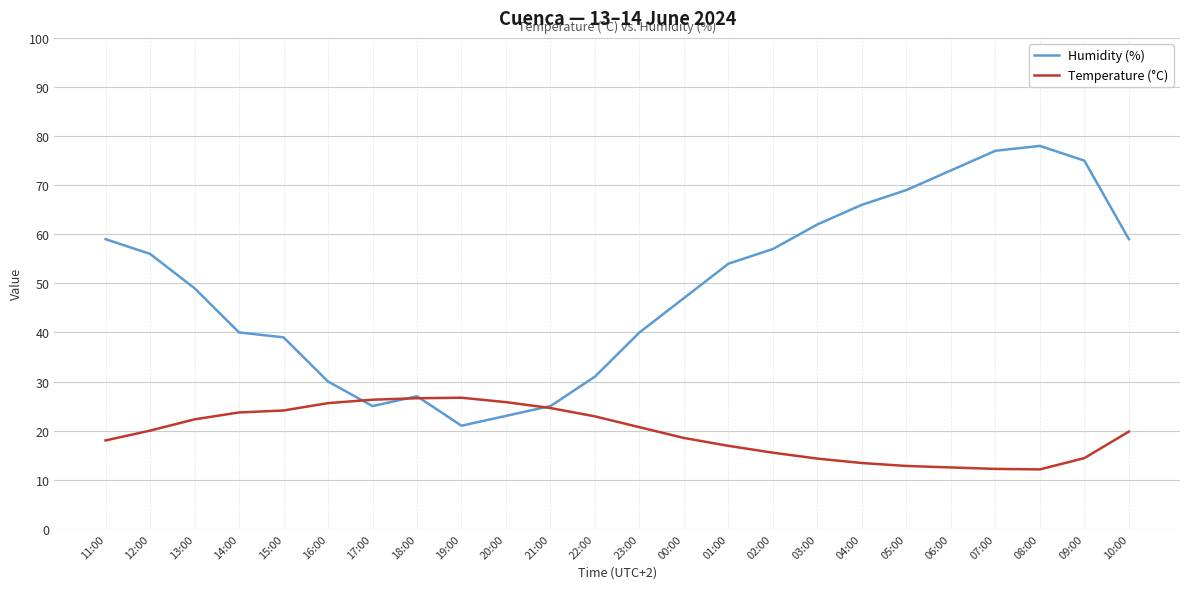

What is the minimum value for Humidity (%)?

21.0